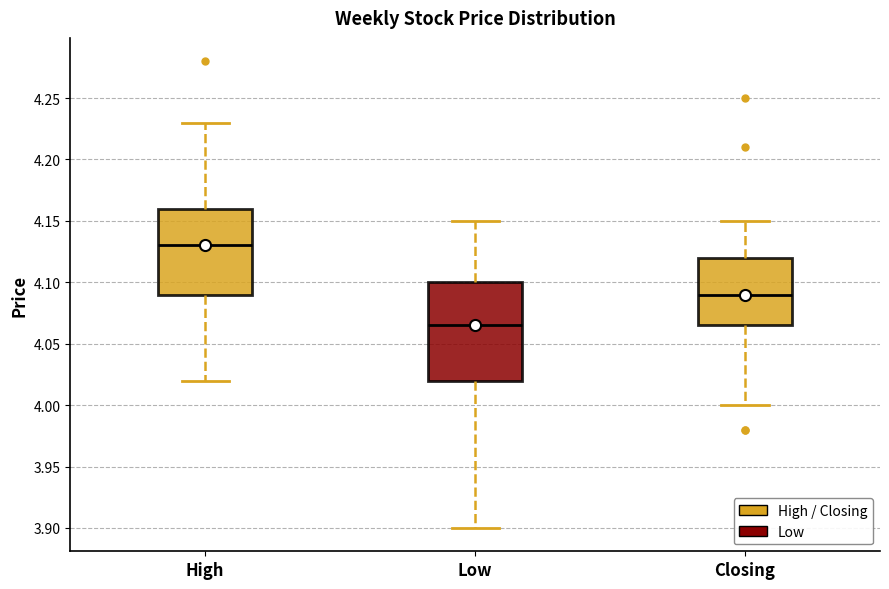

Where does the lower whisker of the box for High end on the y-axis? The values are not printed on the chart, so give them approximately, as read against the axis.

4.020